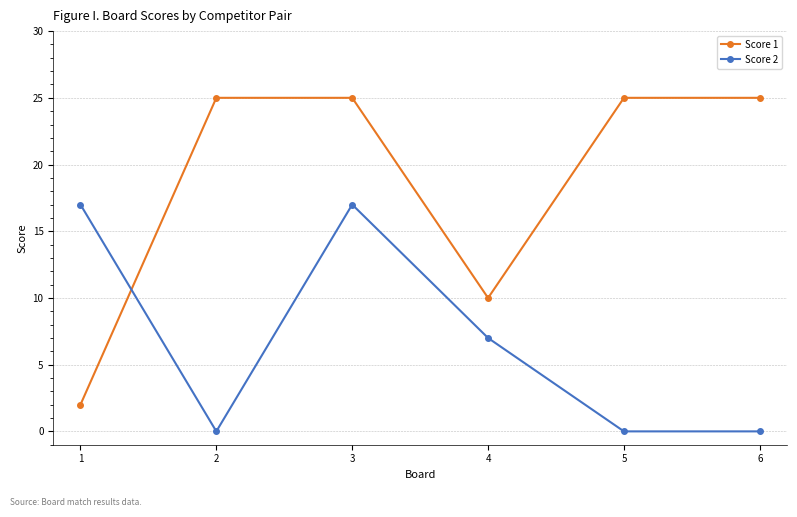

Which series has the largest range (max minus min)?

Score 1